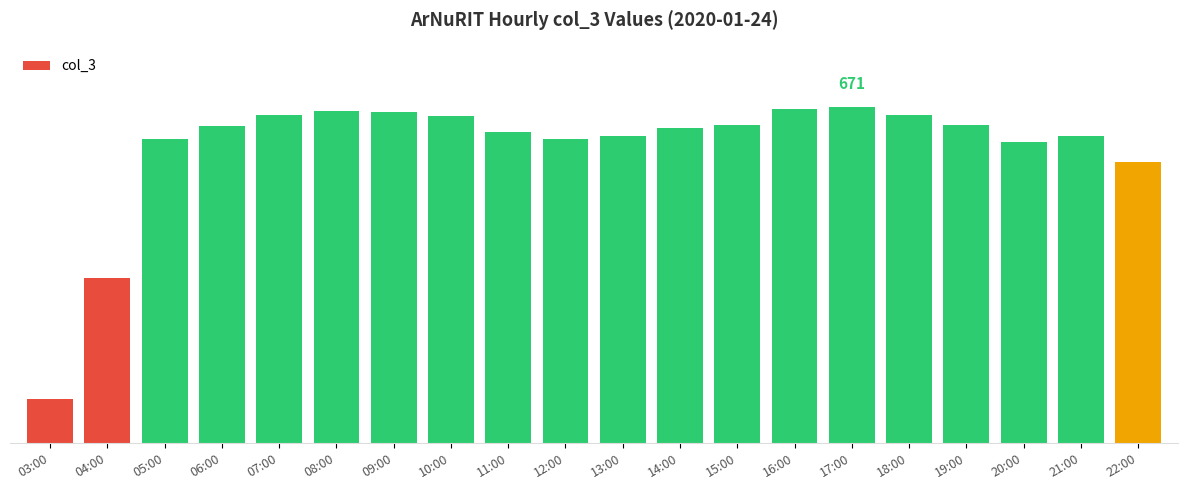

What is the value of the 1st bar from the left?

89